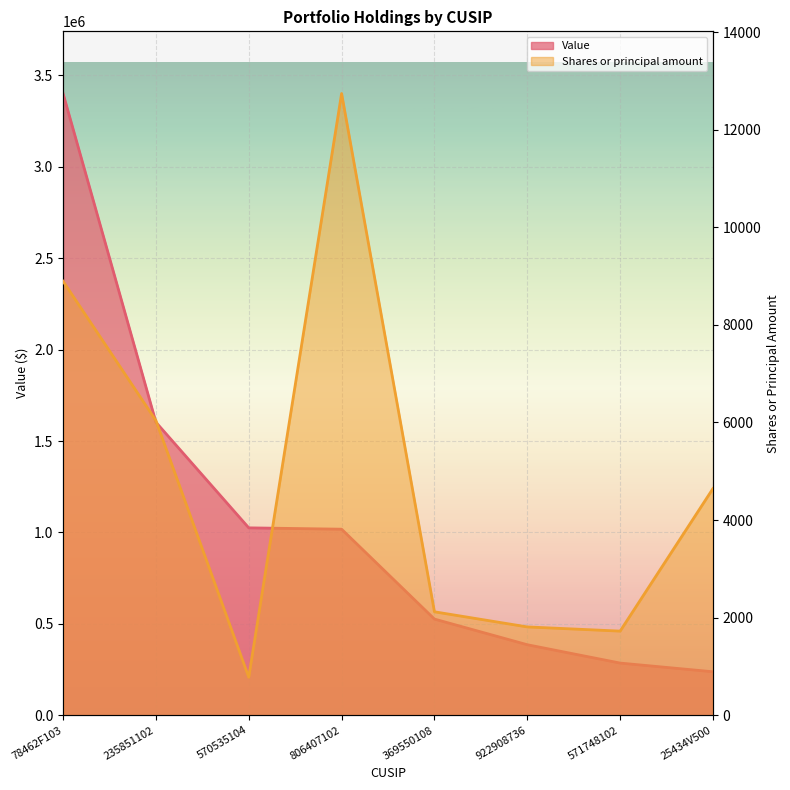

Rank the series by their average value, from lowest to highest.

Shares or principal amount, Value